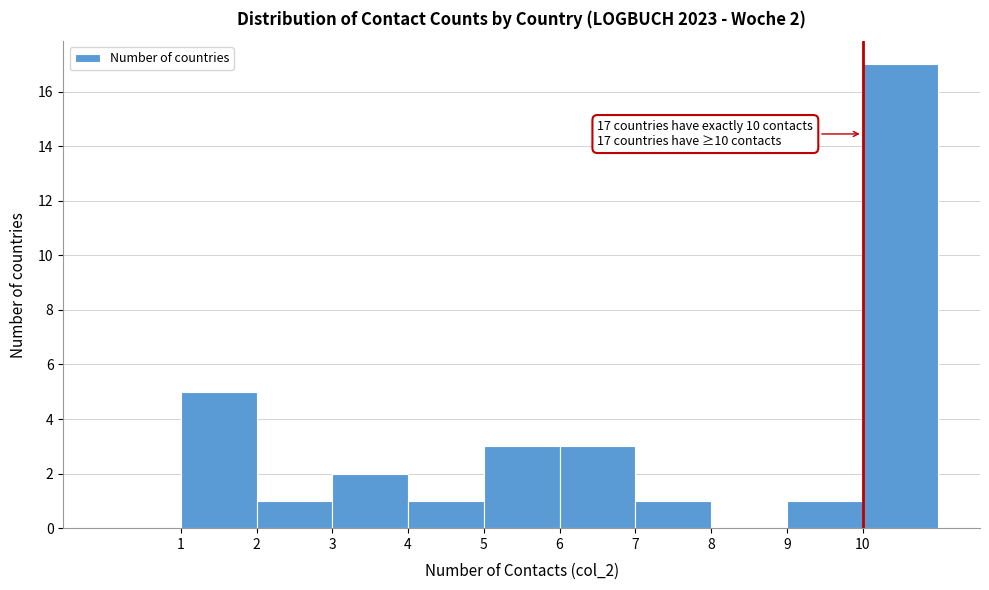

Which range on the x-axis has the tallest bar?

10 to 11